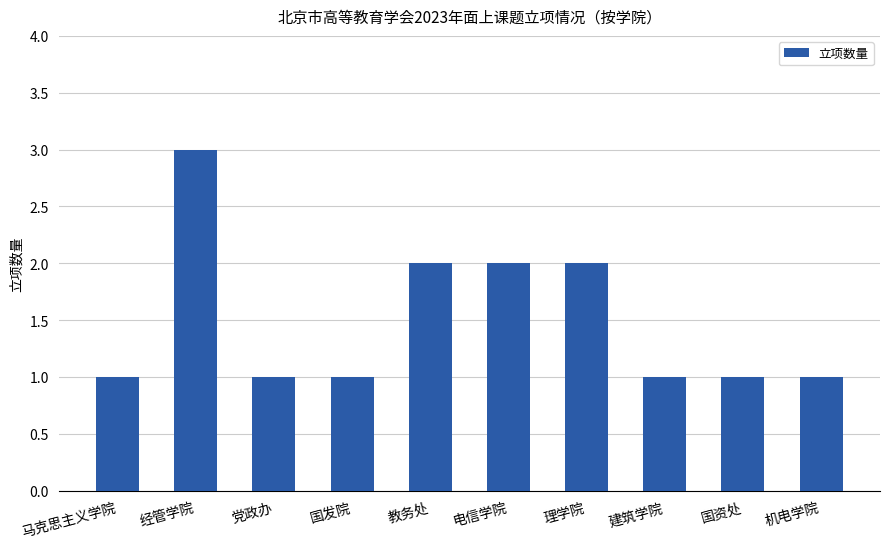

Reading left to right, what are all the values shown in this chart?

1	3	1	1	2	2	2	1	1	1